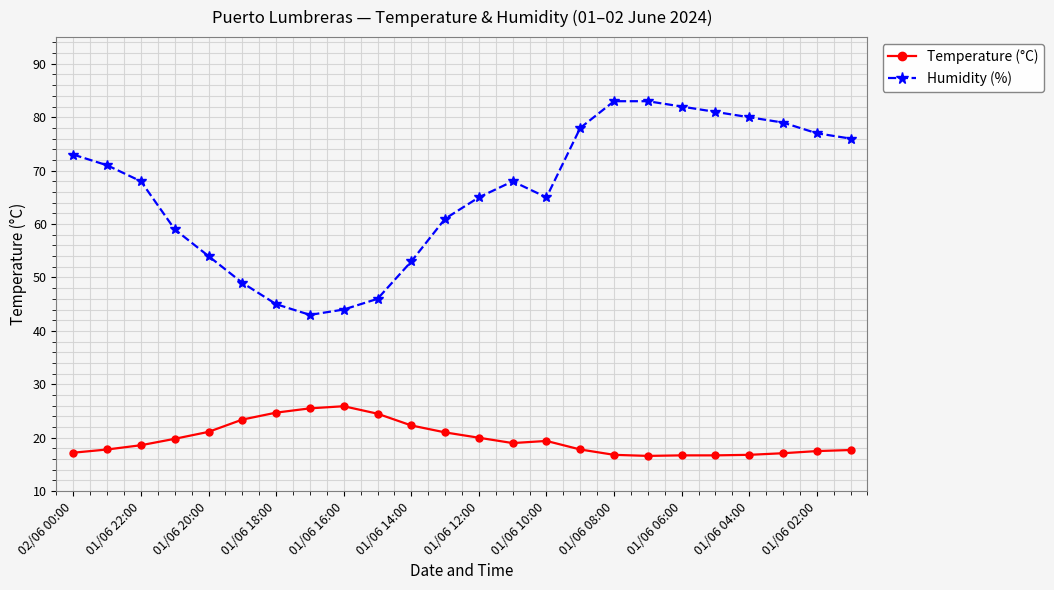

What is the maximum value shown in the chart?

83.0